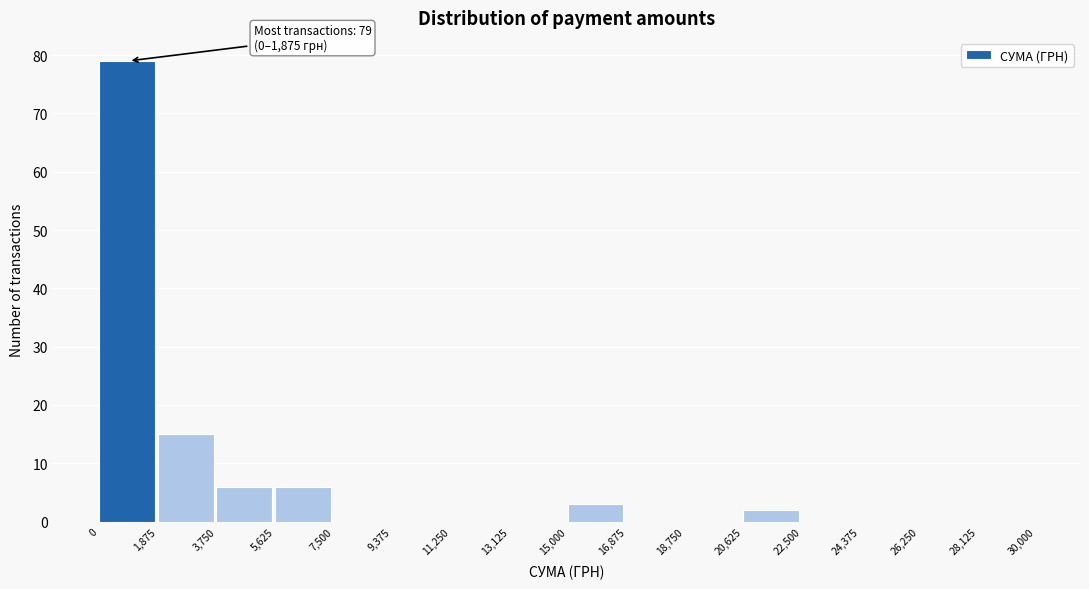

Over which range of the x-axis is the bar tallest?

0 to 1,875